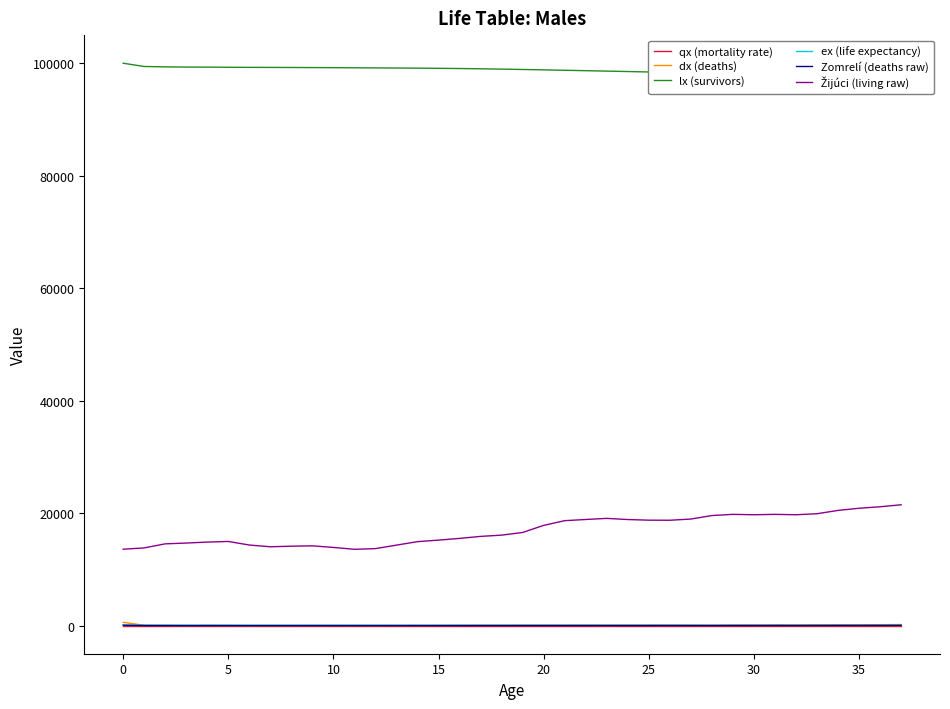

What is the maximum value for ex (life expectancy)?

72.2